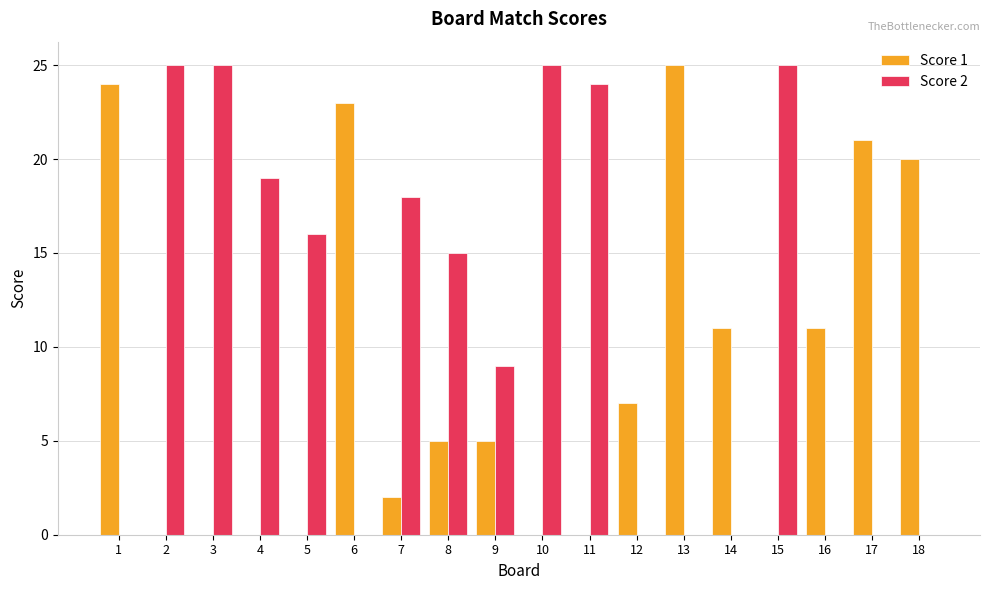

What is the sum of all Score 1 values?

154